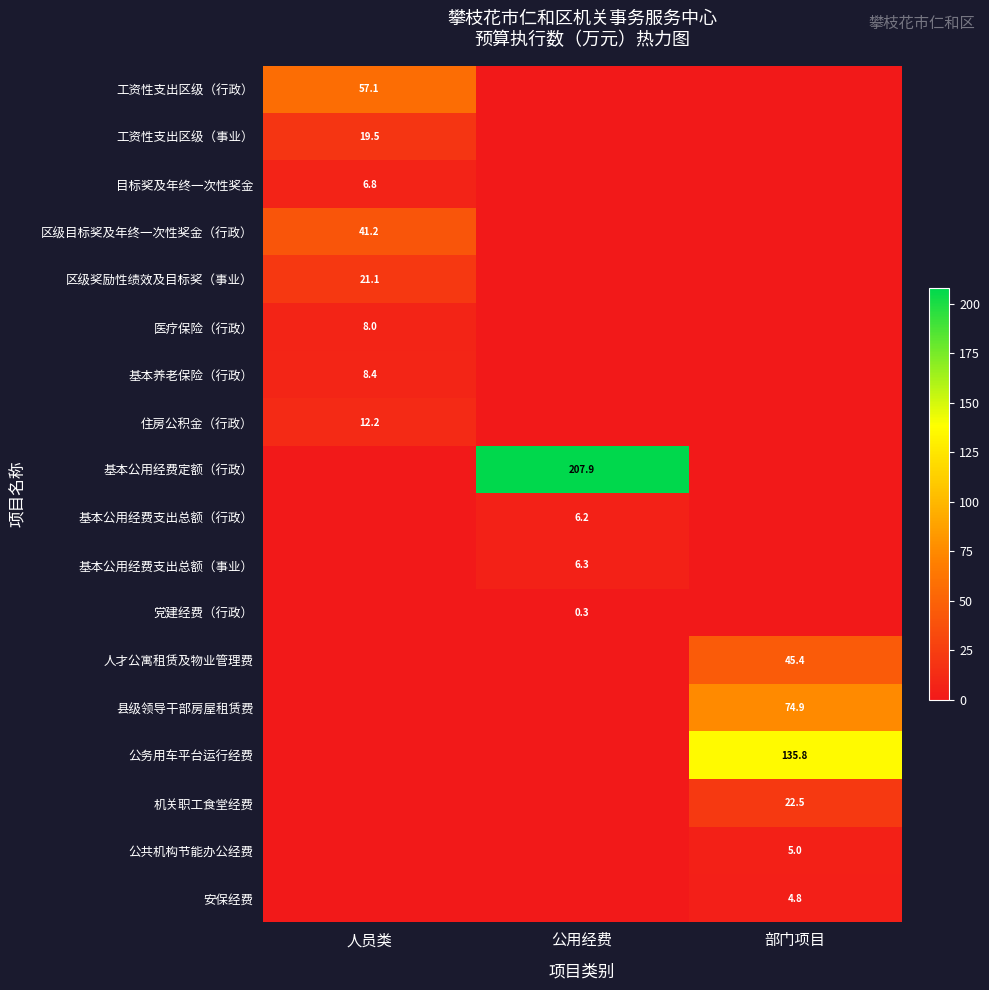

The value of 区级奖励性绩效及目标奖（事业） at 人员类 is 4.6. True or false?

False